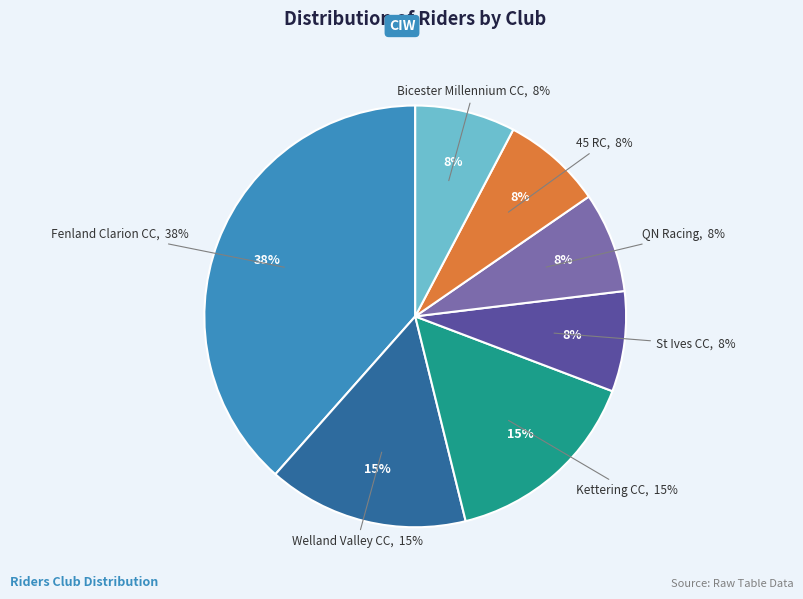

What is the change in value from Fenland Clarion CC to QN Racing?

-4